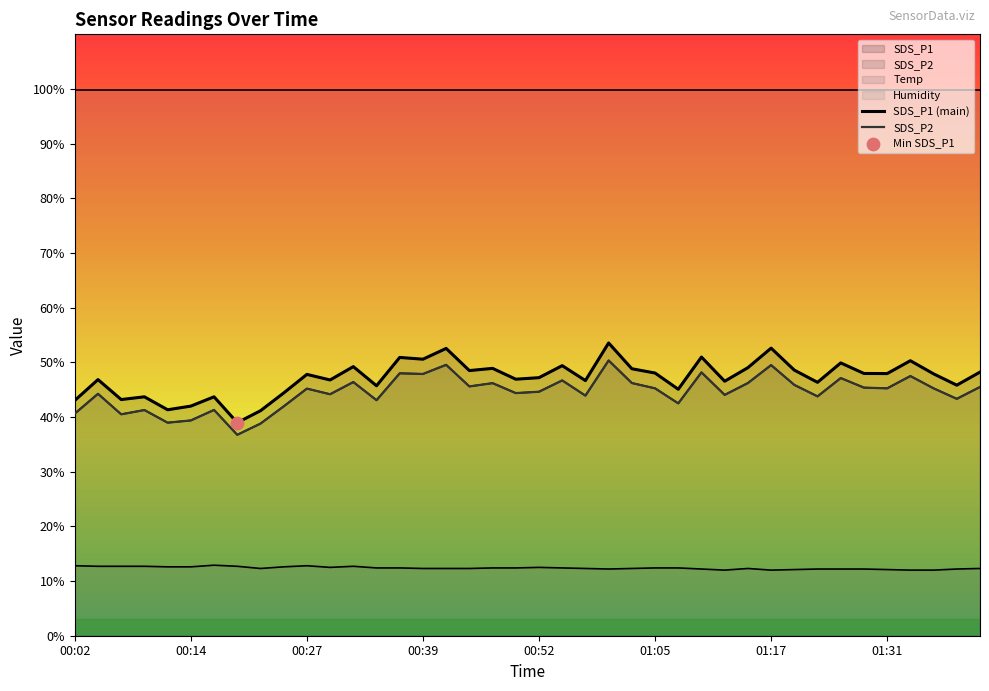

At how many categories does at least one series exceed 38?

40